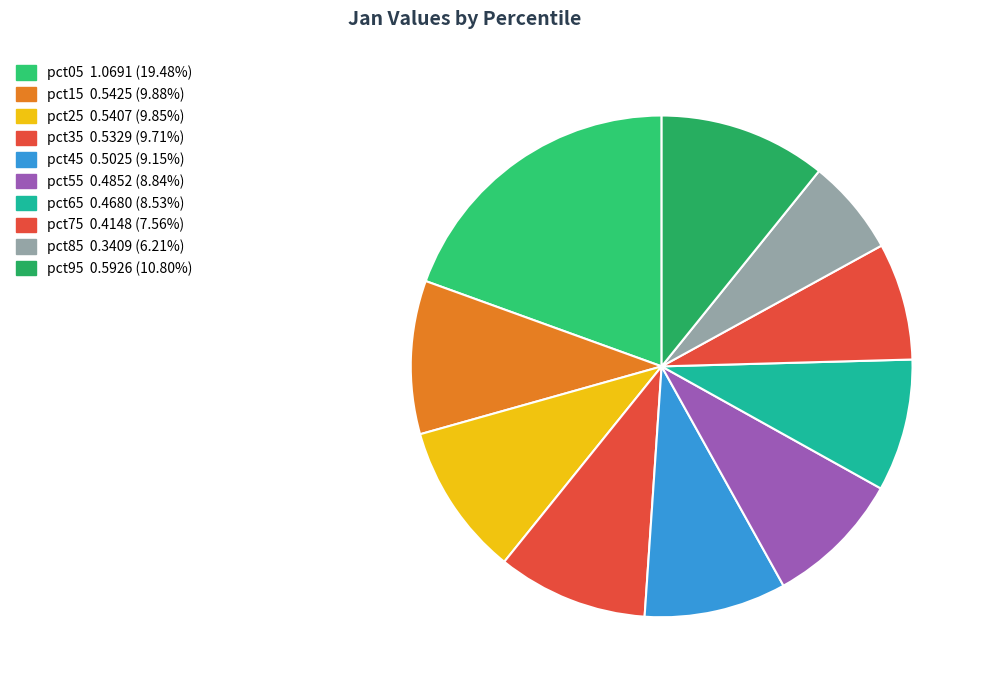

What percentage is NOT represented by pct25?

90.2%